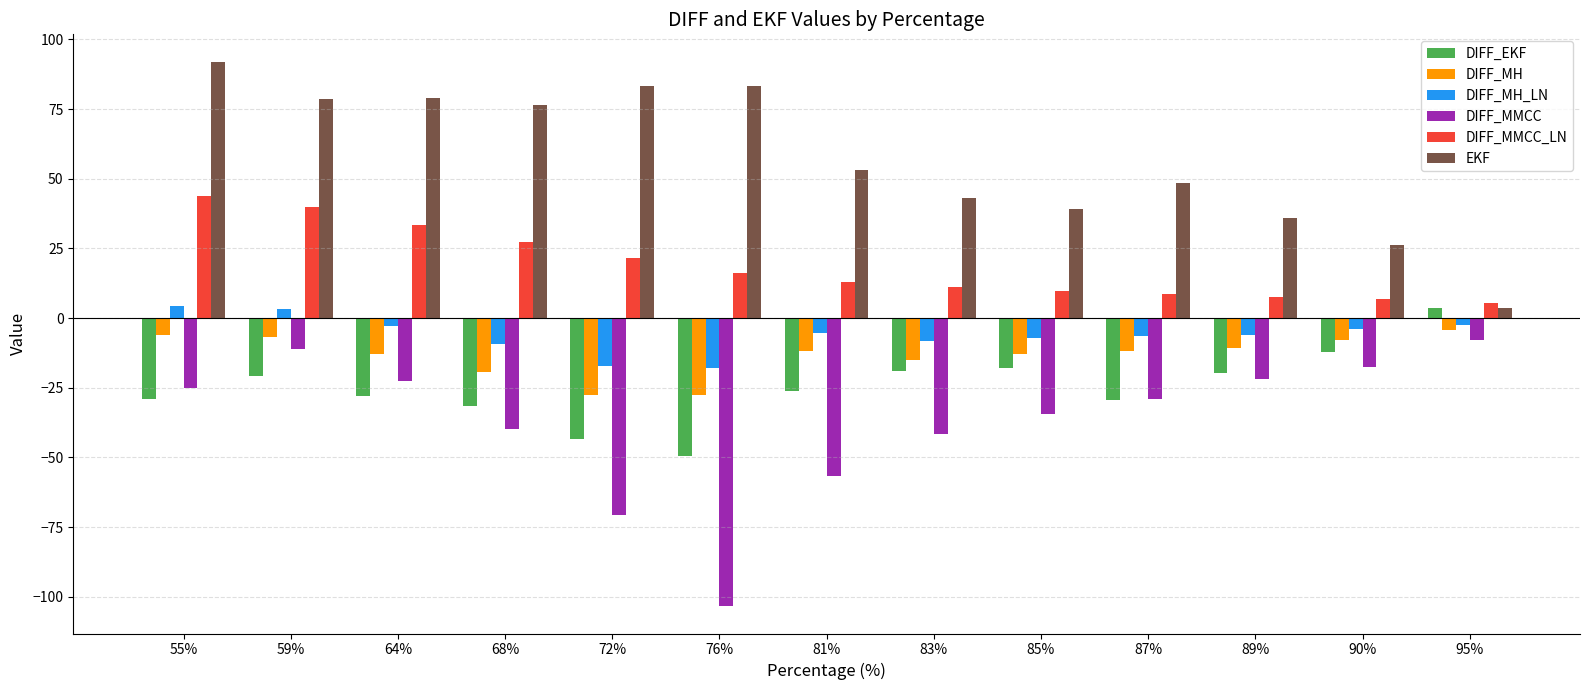

What position from the right is 87%?

4